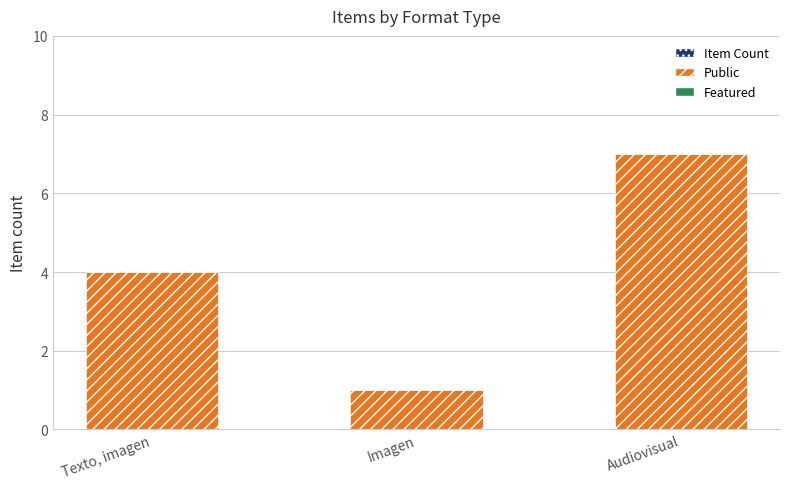

Which category has the lowest value in the Item Count series?

Imagen